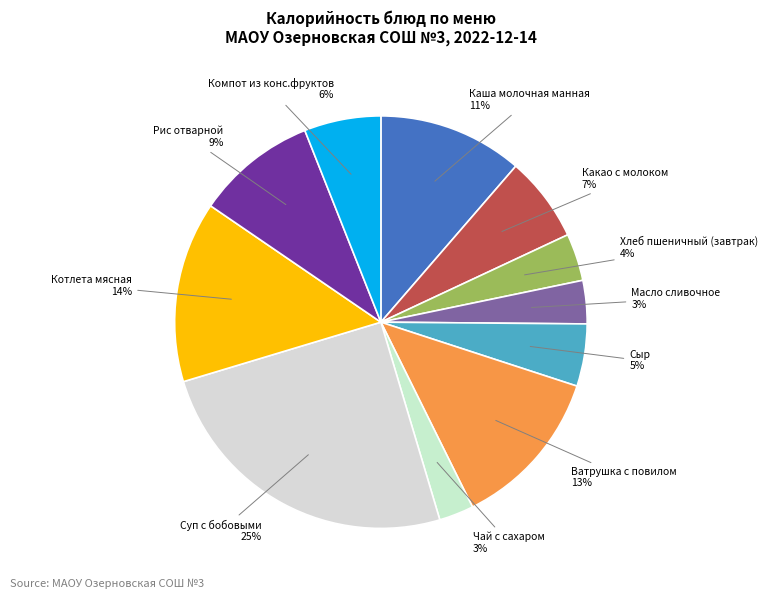

Between Каша молочная манная and Масло сливочное, which is larger?

Каша молочная манная